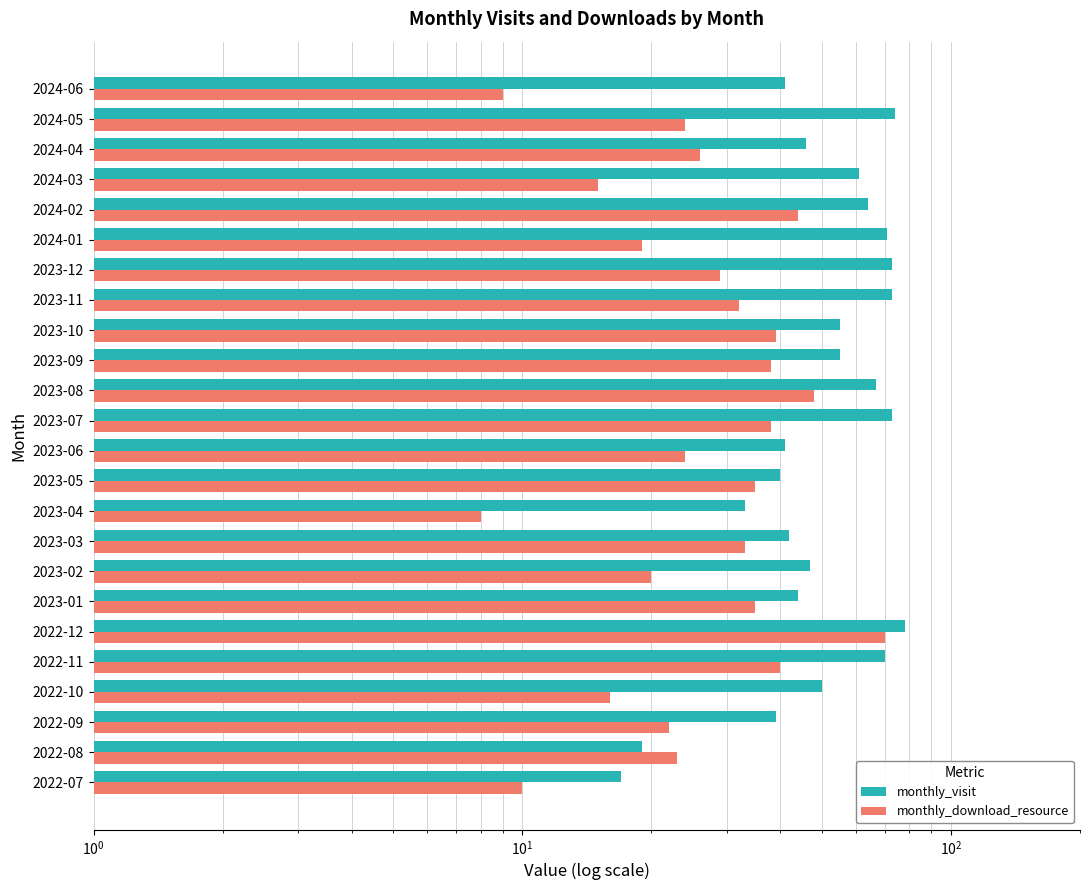

List the series in order of their peak value, highest first.

monthly_visit, monthly_download_resource